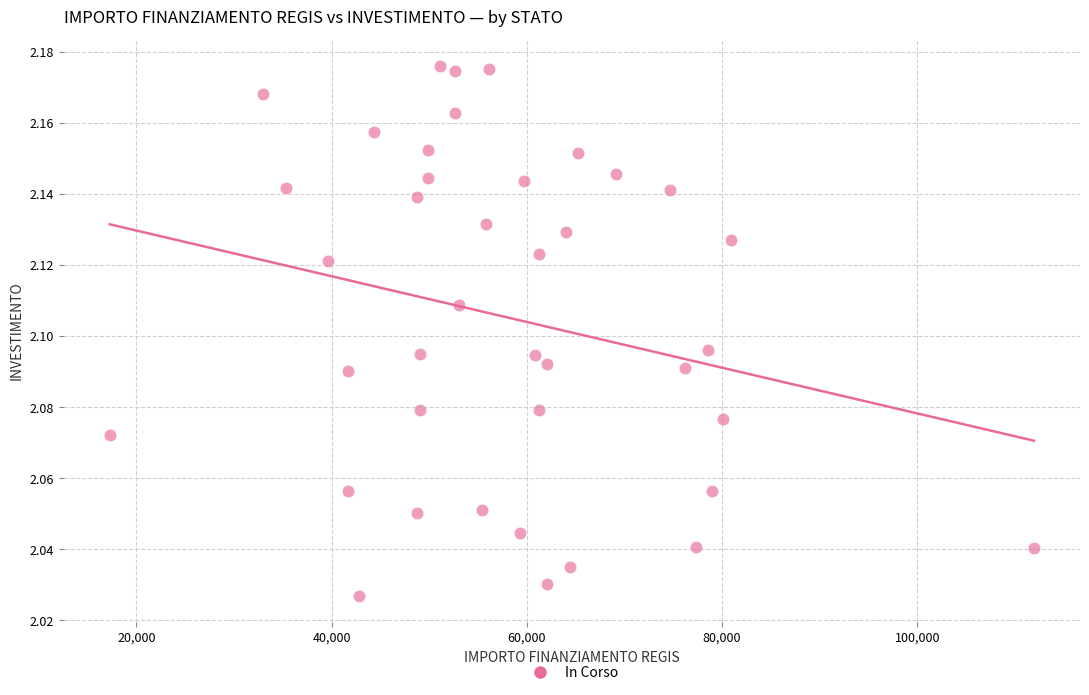

What is the range of X values (max minus min)?

94665.7